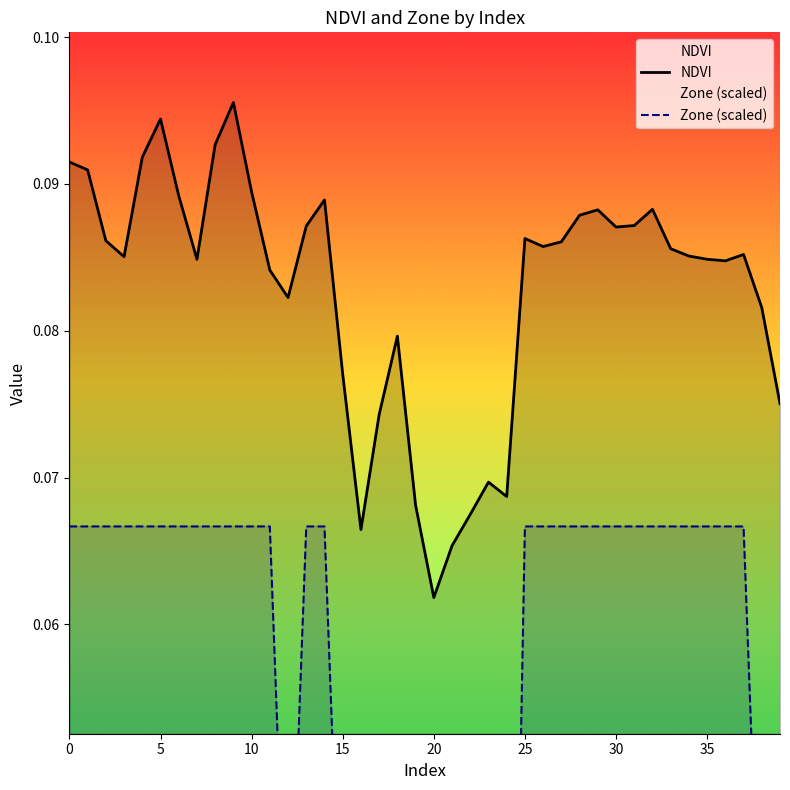

What is the label of the 12th point from the right?

28